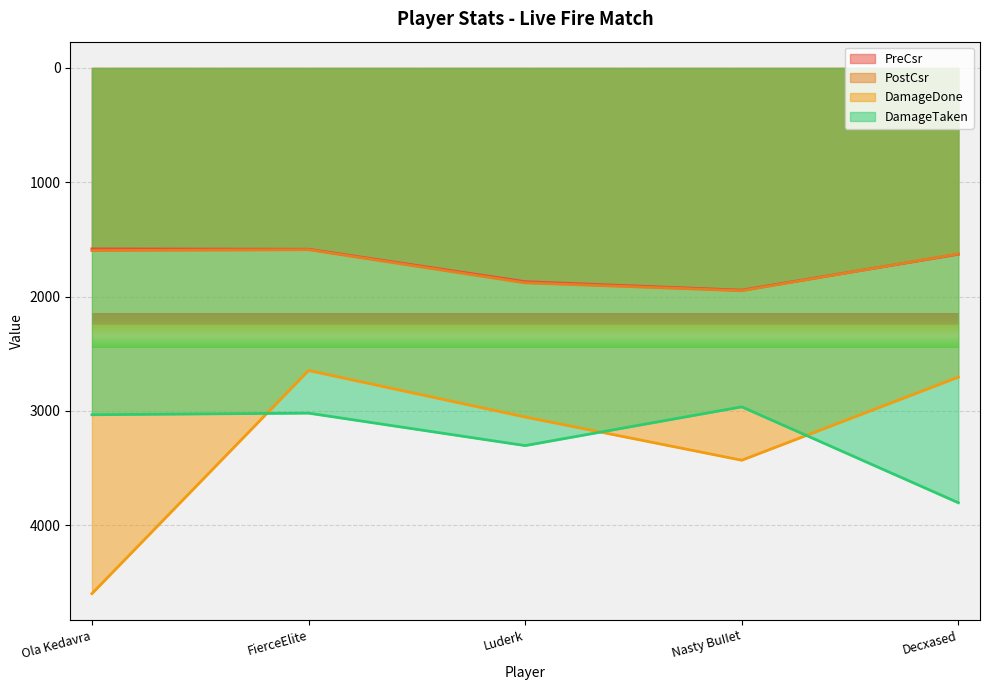

Is it true that PreCsr equals 1586 at FierceElite?

True